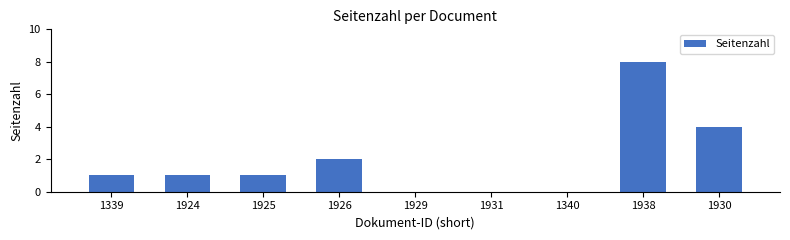

The chart shows a value of -4 at 1929. True or false?

False